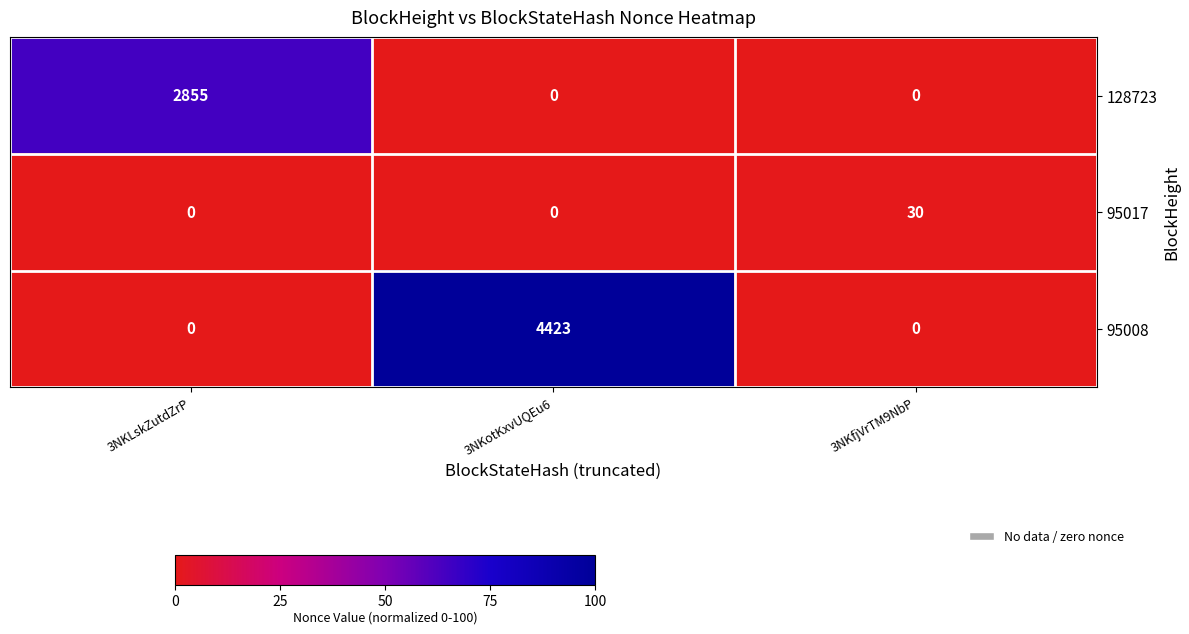

At which category is the sum across all series the highest?

3NKotKxvUQEu6